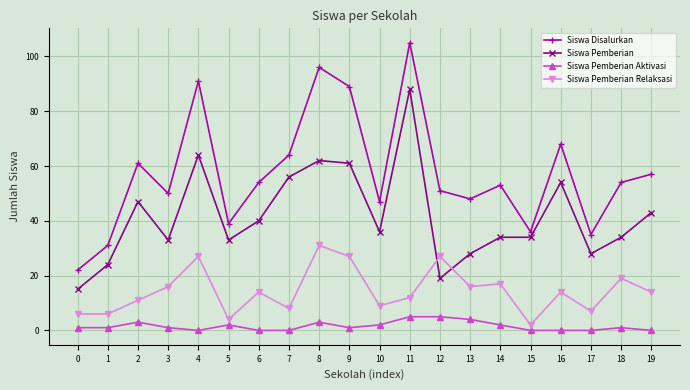

What is the difference between the maximum and minimum values in the Siswa Pemberian series?

73